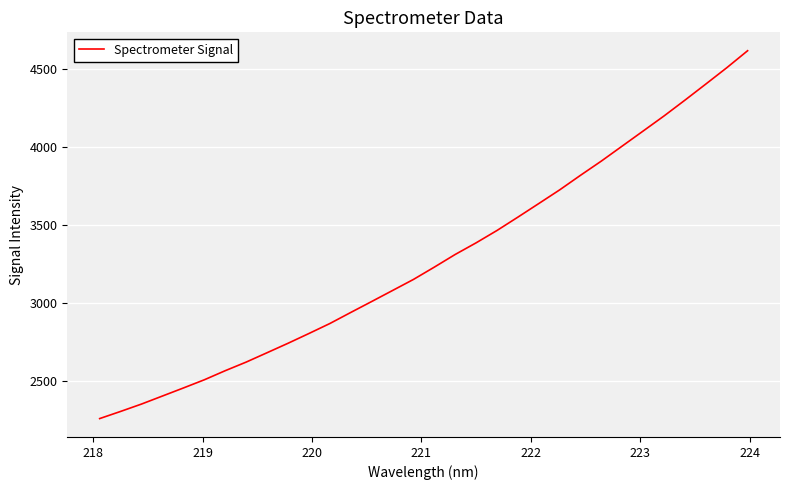

Is this an area chart (filled region under the line)?

No